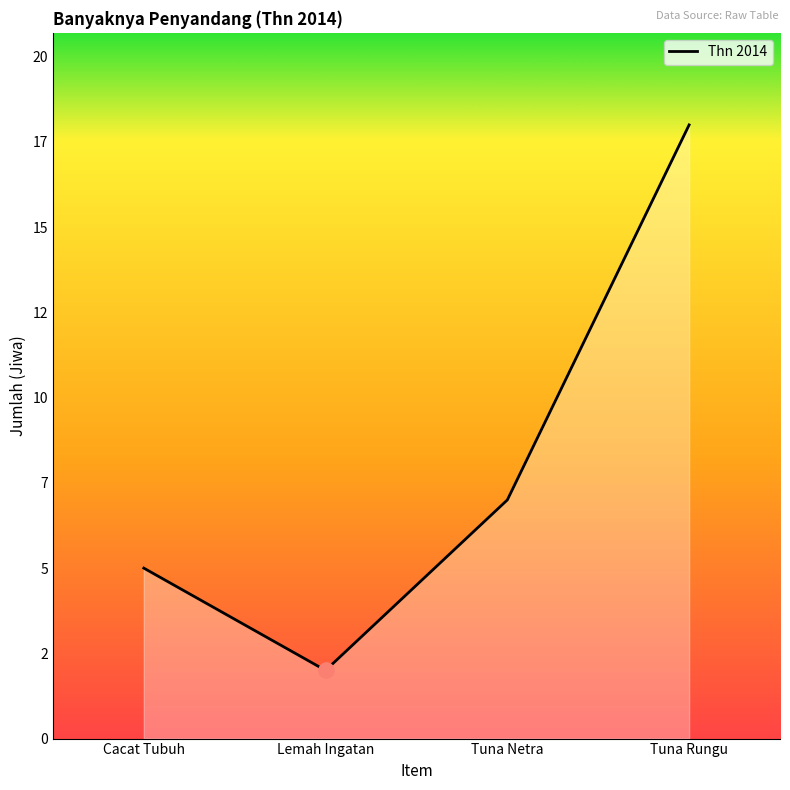

Approximately how many times larger is the value at Cacat Tubuh compared to Lemah Ingatan?

2.5